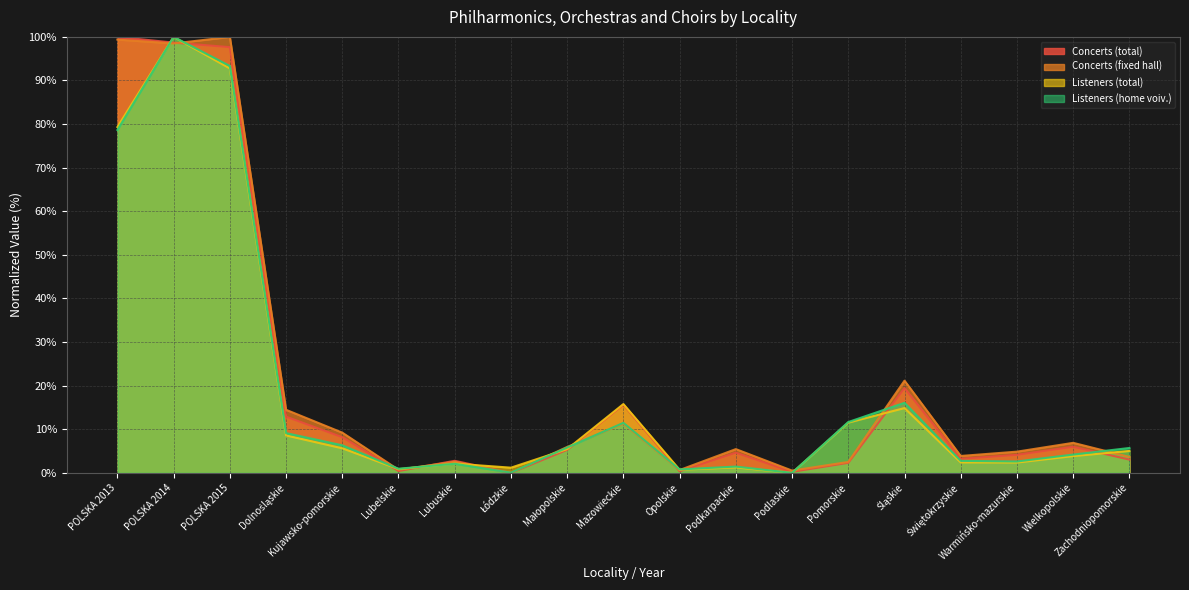

At which label is Concerts (total) closest to 50?

Śląskie